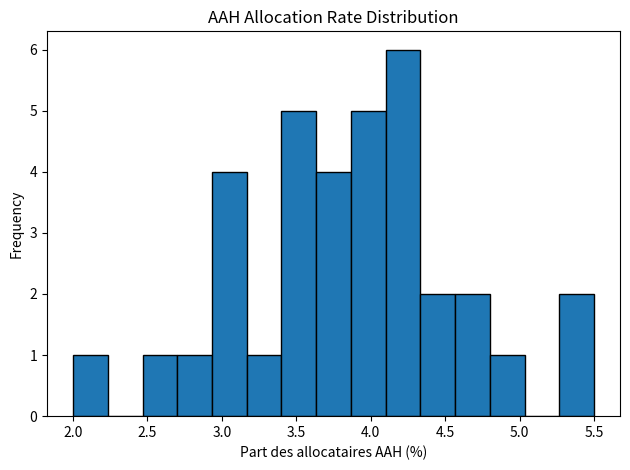

Reading left to right, list every bar in this chart as the range it spans on the x-axis followed by its height. Neither the bar edges nor the heights are printed on the chart, so give them approximately, as read against the axes.

2.00 to 2.25: 1
2.25 to 2.45: 0
2.45 to 2.70: 1
2.70 to 2.95: 1
2.95 to 3.15: 4
3.15 to 3.40: 1
3.40 to 3.65: 5
3.65 to 3.85: 4
3.85 to 4.10: 5
4.10 to 4.35: 6
4.35 to 4.55: 2
4.55 to 4.80: 2
4.80 to 5.05: 1
5.05 to 5.25: 0
5.25 to 5.50: 2